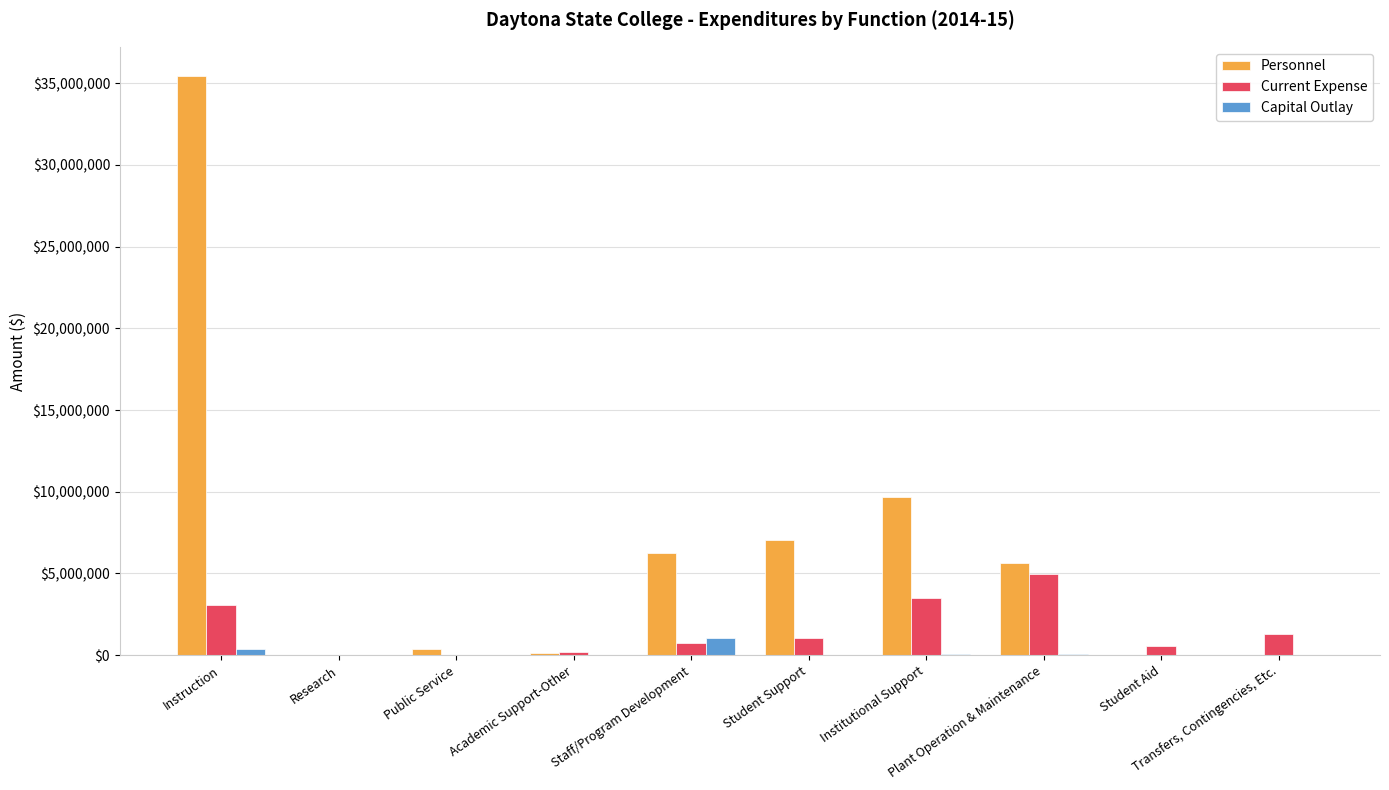

What is the sum of all Current Expense values?

15403578.0